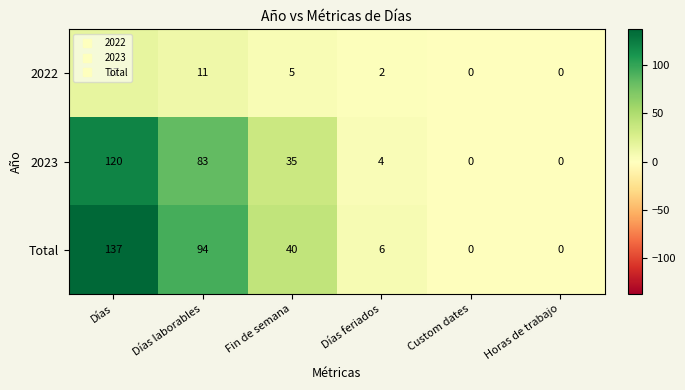

What is the difference between the maximum and second lowest values in the 2022 series?

17